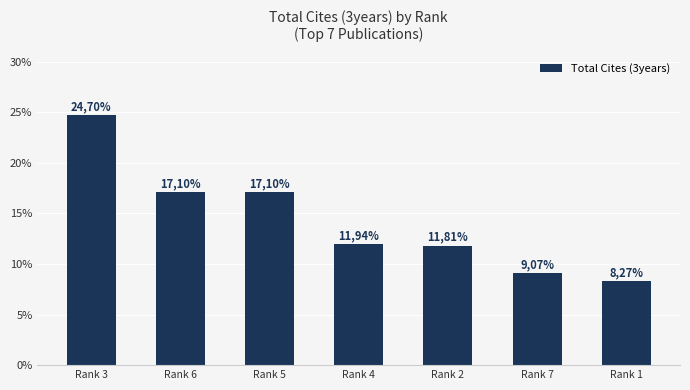

Are the bars horizontal?

No